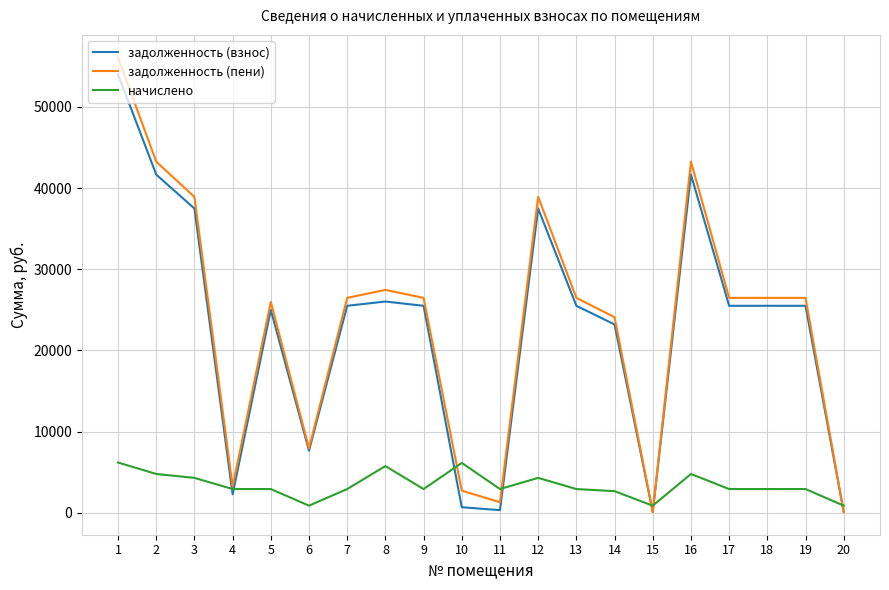

The value of задолженность (взнос) at 16 is 12421.4. True or false?

False